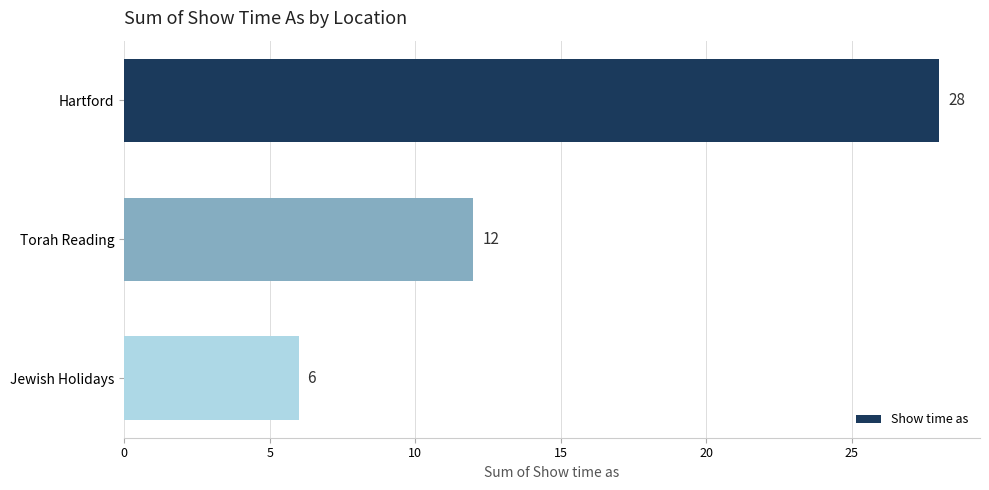

How many bars are there in total?

3